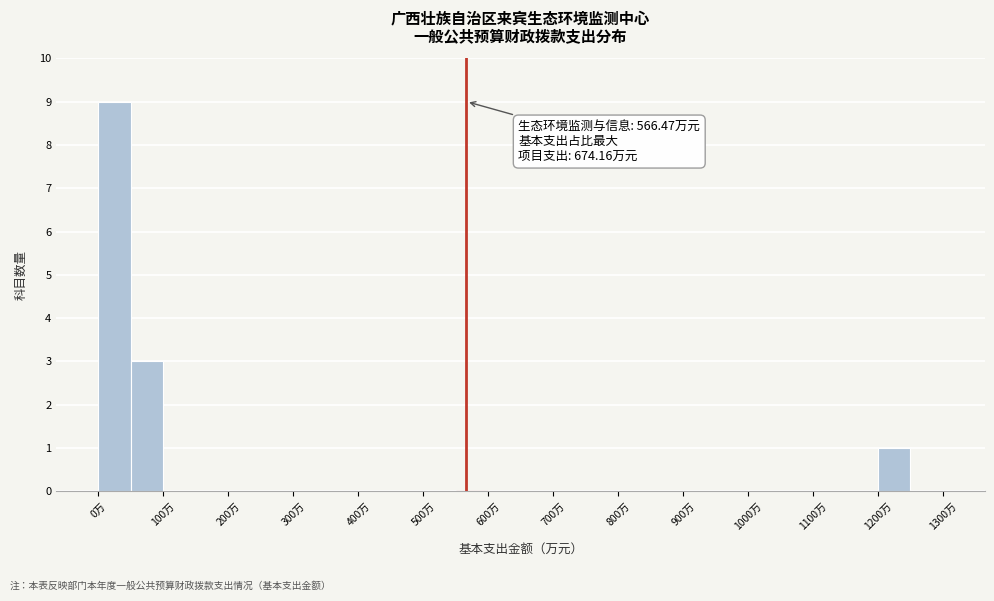

Over which range of the x-axis is the bar tallest?

0 to 50